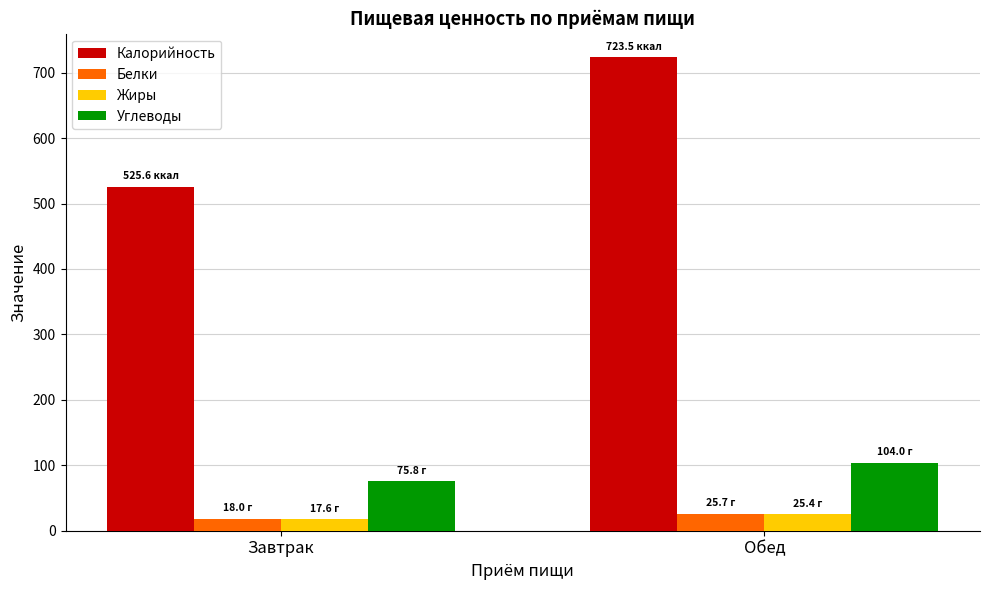

Which series has the widest spread of values?

Калорийность